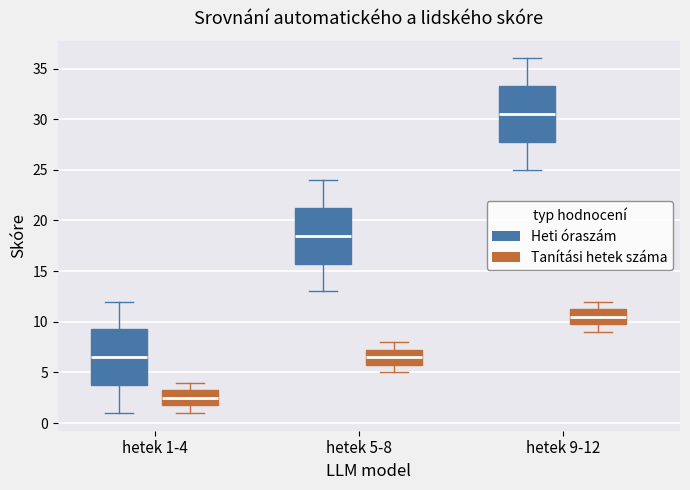

Reading left to right, transcribe this box plot: for each box, give where its median line is, the range the box spans, and where its two whiskers end, as read against the y-axis. The values are not printed on the chart, so give them approximately, as read against the axis.

hetek 1-4 (Heti óraszám): median 6.5, box 4.0 to 9.5, whiskers 1.0 to 12.0
hetek 1-4 (Tanítási hetek száma): median 2.5, box 2.0 to 3.5, whiskers 1.0 to 4.0
hetek 5-8 (Heti óraszám): median 18.5, box 16.0 to 21.5, whiskers 13.0 to 24.0
hetek 5-8 (Tanítási hetek száma): median 6.5, box 6.0 to 7.5, whiskers 5.0 to 8.0
hetek 9-12 (Heti óraszám): median 30.5, box 28.0 to 33.5, whiskers 25.0 to 36.0
hetek 9-12 (Tanítási hetek száma): median 10.5, box 10.0 to 11.5, whiskers 9.0 to 12.0